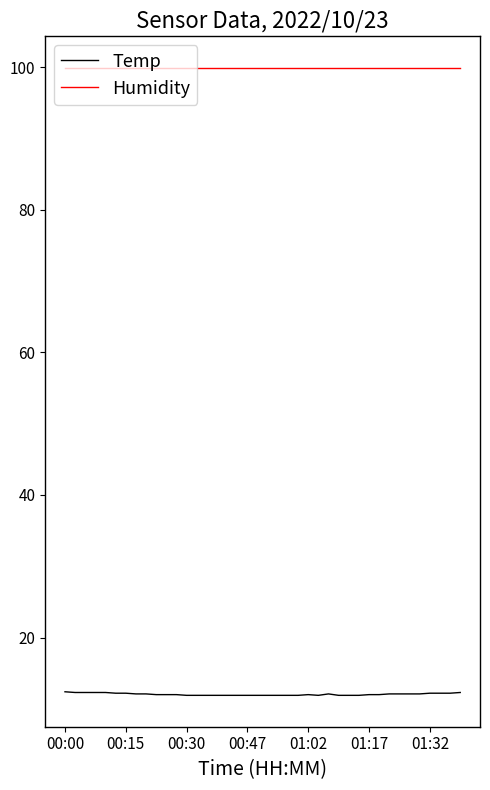

What is the minimum value for Temp?

11.9